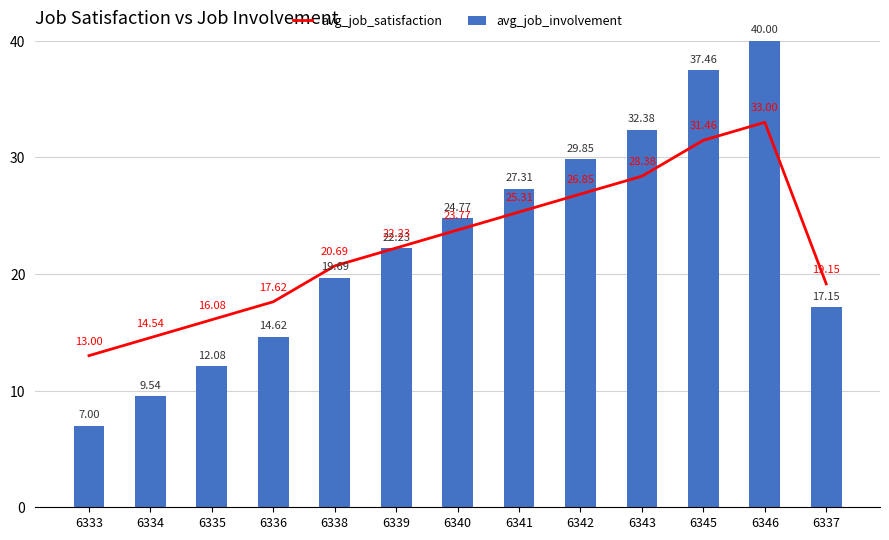

At which label is avg_job_involvement closest to 23?

6339